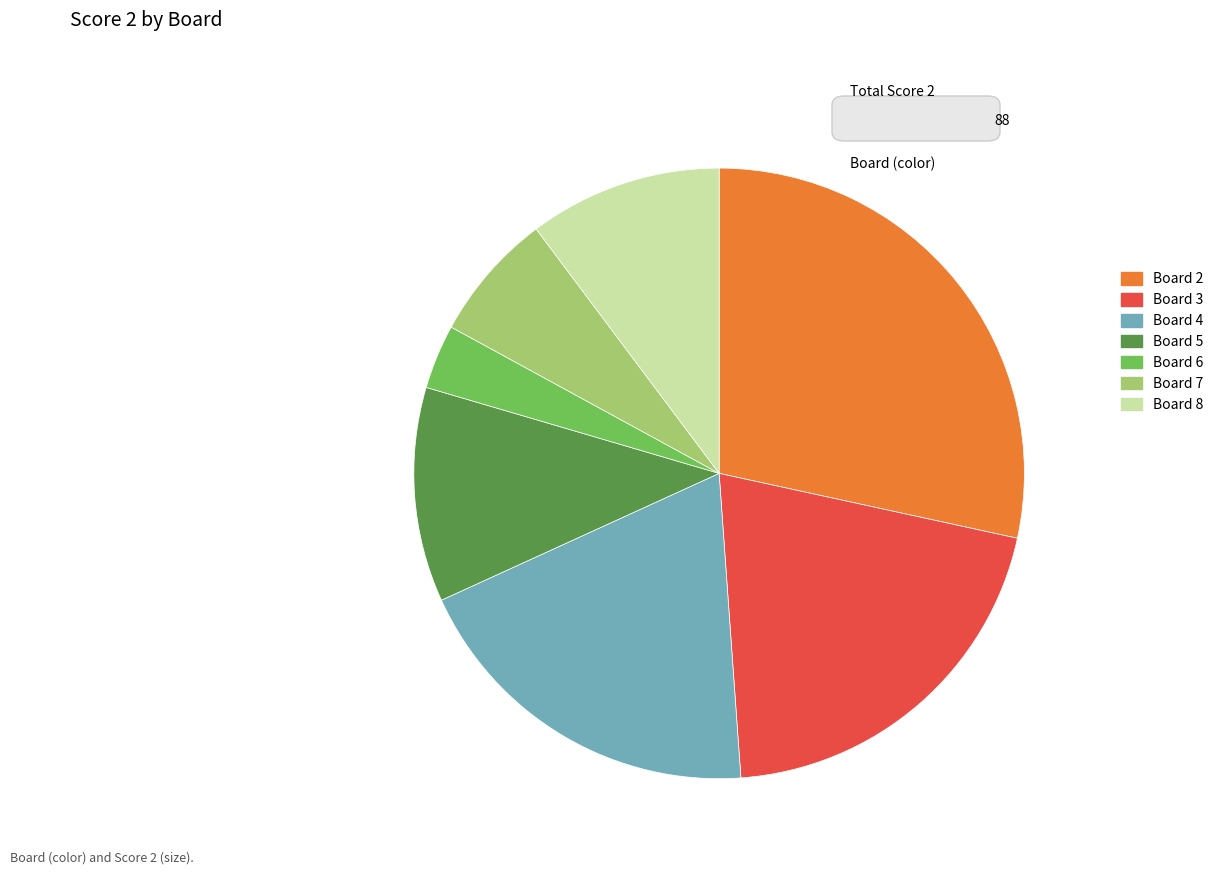

Do Board 2 and Board 3 together represent more than half of the pie?

No